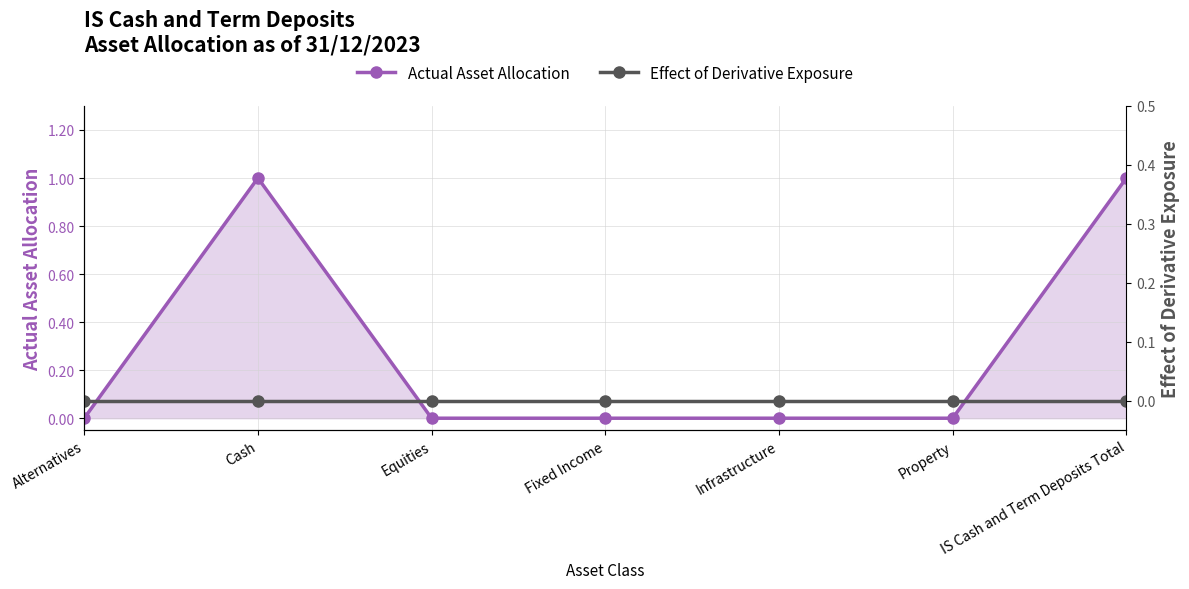

True or false: Actual Asset Allocation has more than 1 interior local peaks.

False